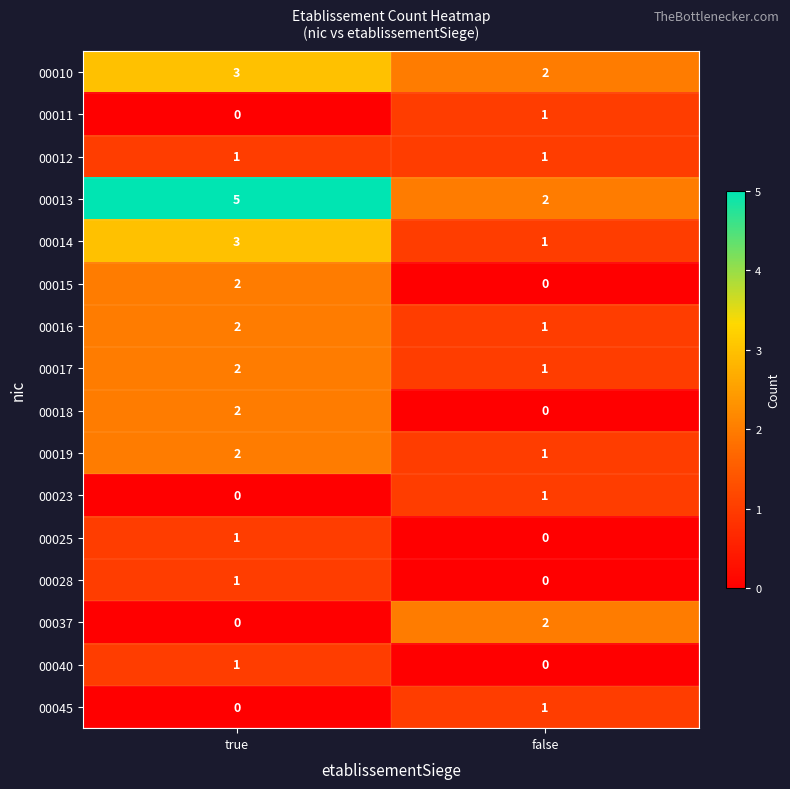

Where is 00013 nearest to the value 3?

false